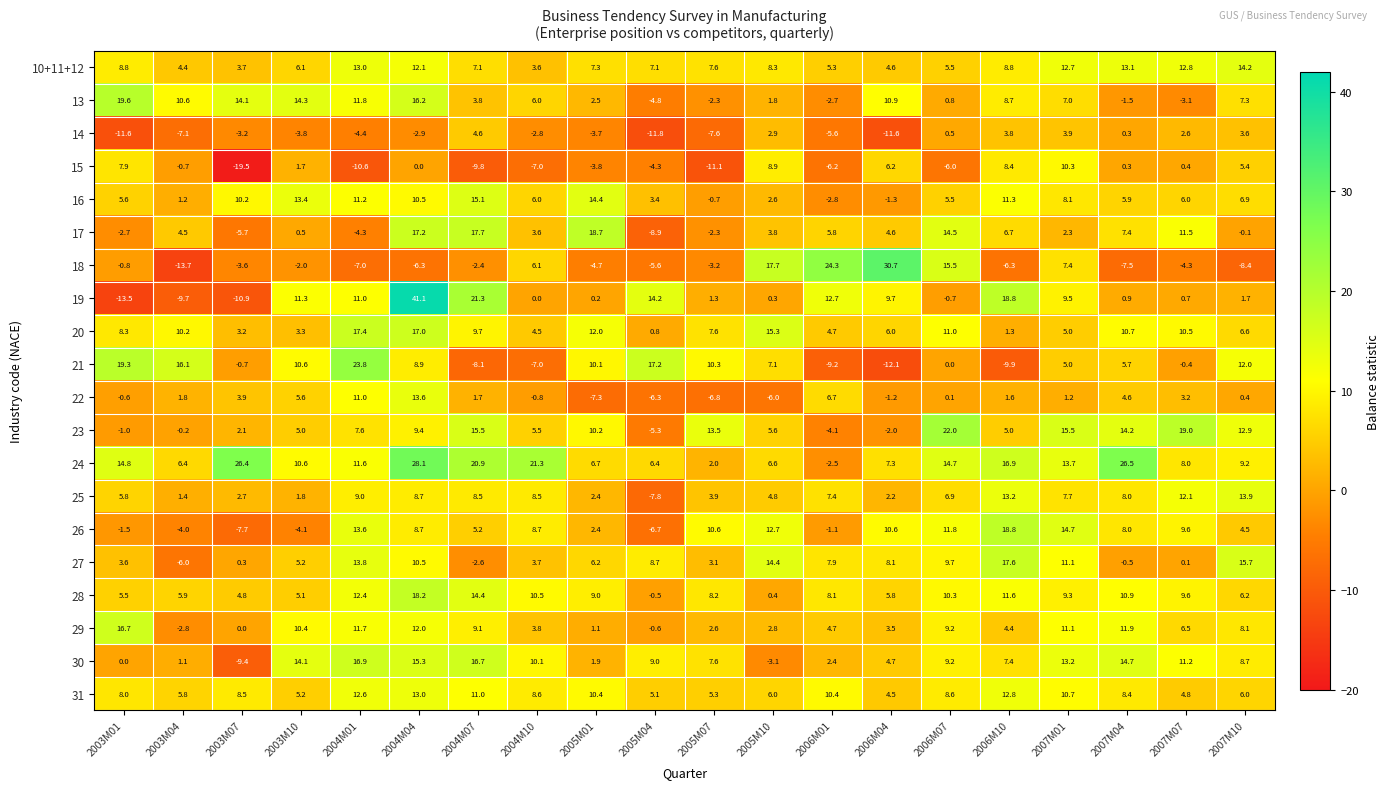

What is the difference between the highest and lowest values at 2006M01?

33.5